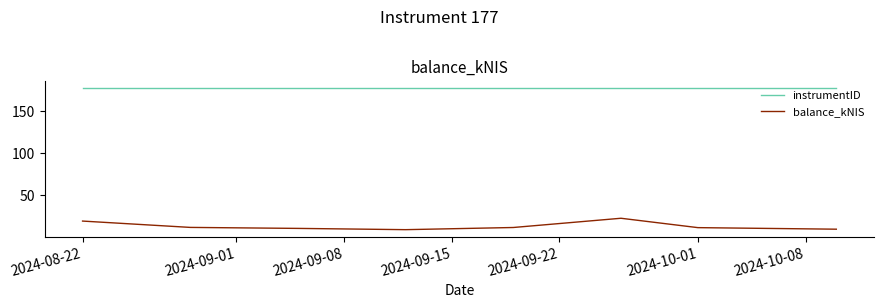

Which series has the widest spread of values?

balance_kNIS